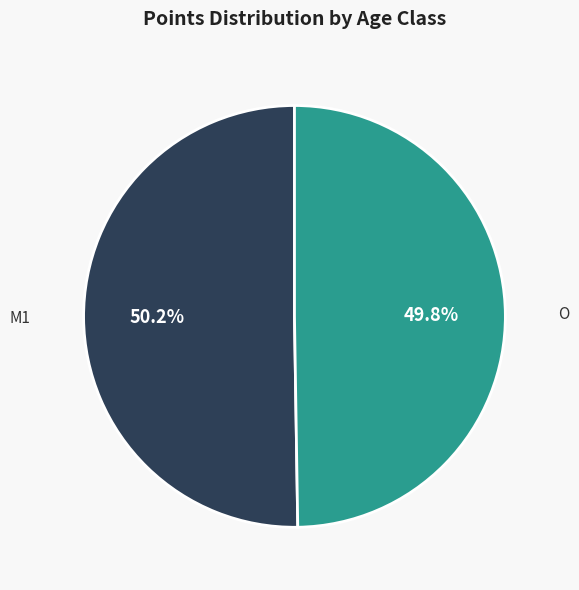

How many slices are in this pie chart?

2